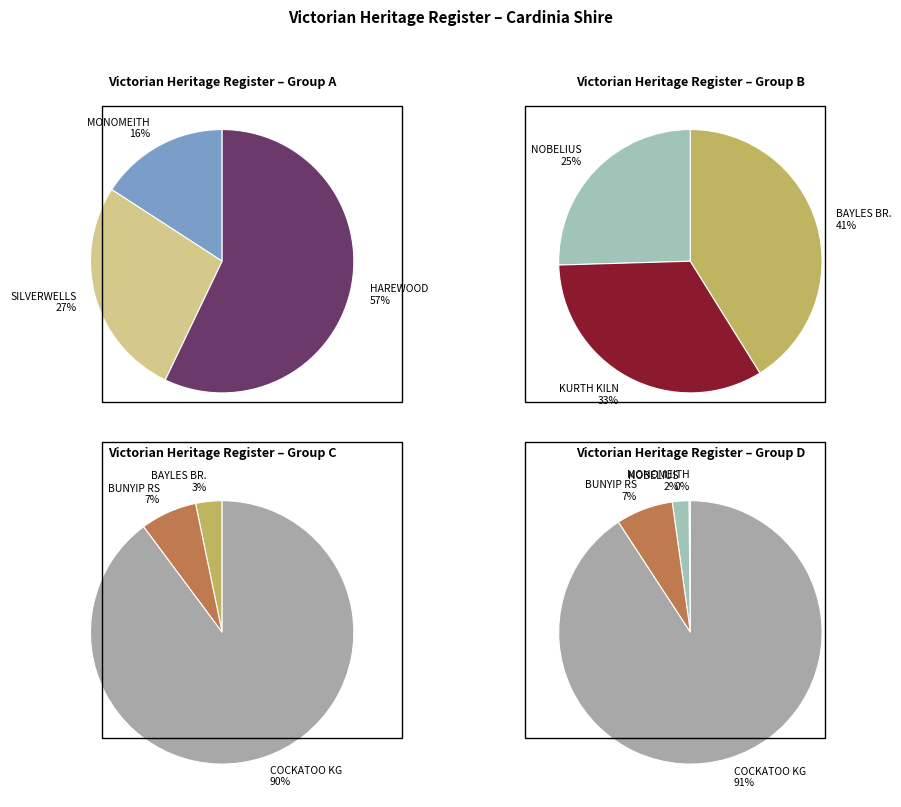

Does FORMER COCKATOO KINDERGARTEN account for over 50% of the chart?

Yes